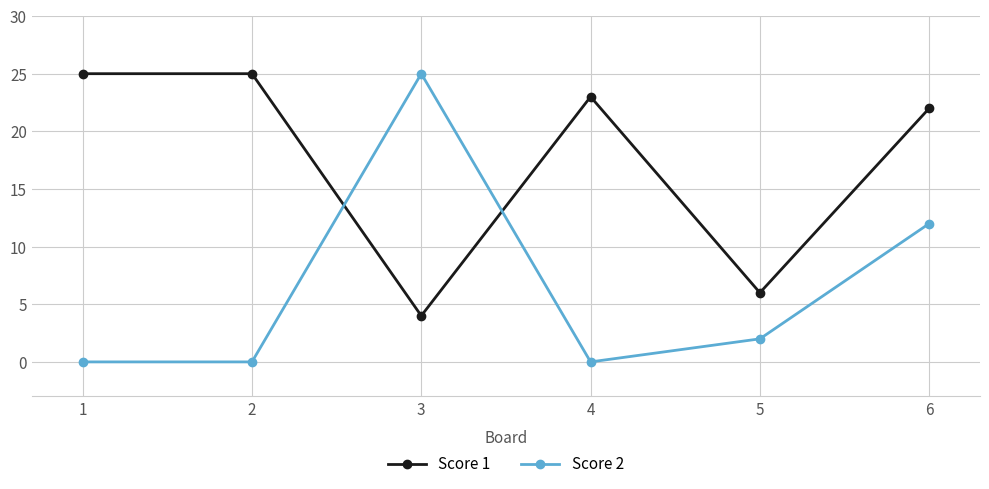

What is the value of the Score 1 point at the 5th from the left?

6